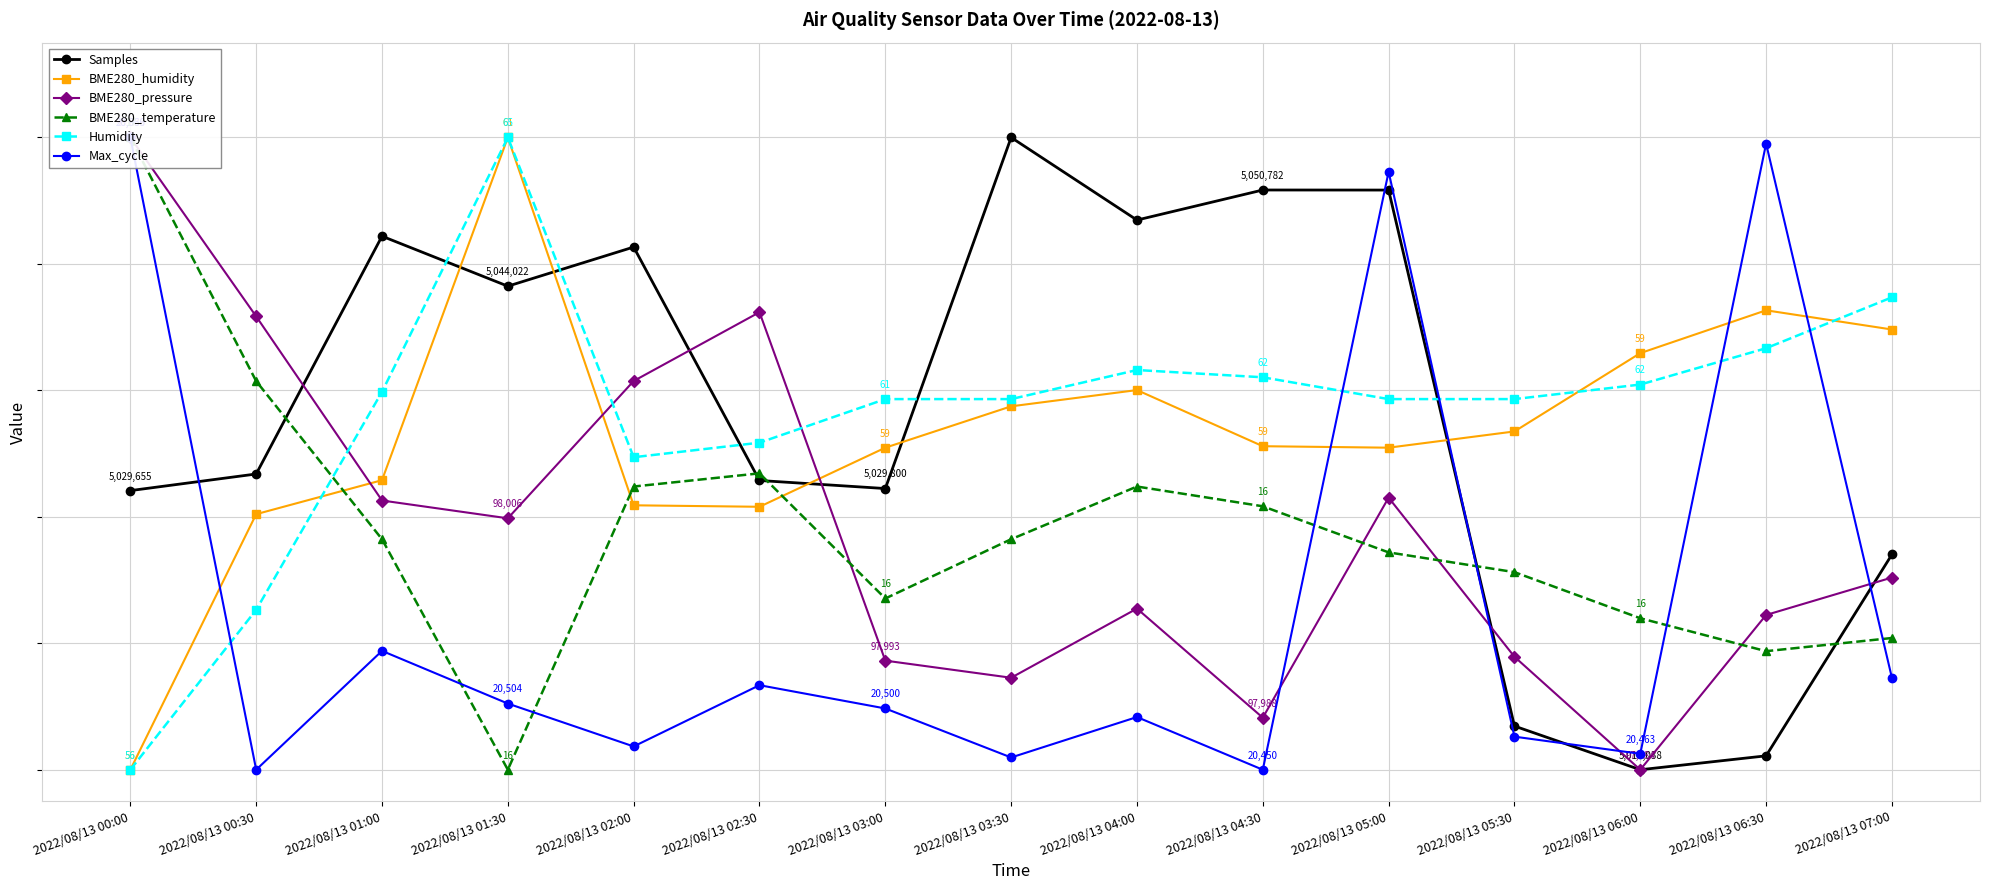

Reading left to right, what are all the values shown in this chart?

Samples: 2022/08/13 00:00=0.4	2022/08/13 00:30=0.5	2022/08/13 01:00=0.8	2022/08/13 01:30=0.8	2022/08/13 02:00=0.8	2022/08/13 02:30=0.5	2022/08/13 03:00=0.4	2022/08/13 03:30=1.0	2022/08/13 04:00=0.9	2022/08/13 04:30=0.9	2022/08/13 05:00=0.9	2022/08/13 05:30=0.1	2022/08/13 06:00=0.0	2022/08/13 06:30=0.0	2022/08/13 07:00=0.3
BME280_humidity: 2022/08/13 00:00=0.0	2022/08/13 00:30=0.4	2022/08/13 01:00=0.5	2022/08/13 01:30=1.0	2022/08/13 02:00=0.4	2022/08/13 02:30=0.4	2022/08/13 03:00=0.5	2022/08/13 03:30=0.6	2022/08/13 04:00=0.6	2022/08/13 04:30=0.5	2022/08/13 05:00=0.5	2022/08/13 05:30=0.5	2022/08/13 06:00=0.7	2022/08/13 06:30=0.7	2022/08/13 07:00=0.7
BME280_pressure: 2022/08/13 00:00=1.0	2022/08/13 00:30=0.7	2022/08/13 01:00=0.4	2022/08/13 01:30=0.4	2022/08/13 02:00=0.6	2022/08/13 02:30=0.7	2022/08/13 03:00=0.2	2022/08/13 03:30=0.1	2022/08/13 04:00=0.3	2022/08/13 04:30=0.1	2022/08/13 05:00=0.4	2022/08/13 05:30=0.2	2022/08/13 06:00=0.0	2022/08/13 06:30=0.2	2022/08/13 07:00=0.3
BME280_temperature: 2022/08/13 00:00=1.0	2022/08/13 00:30=0.6	2022/08/13 01:00=0.4	2022/08/13 01:30=0.0	2022/08/13 02:00=0.4	2022/08/13 02:30=0.5	2022/08/13 03:00=0.3	2022/08/13 03:30=0.4	2022/08/13 04:00=0.4	2022/08/13 04:30=0.4	2022/08/13 05:00=0.3	2022/08/13 05:30=0.3	2022/08/13 06:00=0.2	2022/08/13 06:30=0.2	2022/08/13 07:00=0.2
Humidity: 2022/08/13 00:00=0.0	2022/08/13 00:30=0.3	2022/08/13 01:00=0.6	2022/08/13 01:30=1.0	2022/08/13 02:00=0.5	2022/08/13 02:30=0.5	2022/08/13 03:00=0.6	2022/08/13 03:30=0.6	2022/08/13 04:00=0.6	2022/08/13 04:30=0.6	2022/08/13 05:00=0.6	2022/08/13 05:30=0.6	2022/08/13 06:00=0.6	2022/08/13 06:30=0.7	2022/08/13 07:00=0.7
Max_cycle: 2022/08/13 00:00=1.0	2022/08/13 00:30=0.0	2022/08/13 01:00=0.2	2022/08/13 01:30=0.1	2022/08/13 02:00=0.0	2022/08/13 02:30=0.1	2022/08/13 03:00=0.1	2022/08/13 03:30=0.0	2022/08/13 04:00=0.1	2022/08/13 04:30=0.0	2022/08/13 05:00=0.9	2022/08/13 05:30=0.1	2022/08/13 06:00=0.0	2022/08/13 06:30=1.0	2022/08/13 07:00=0.1